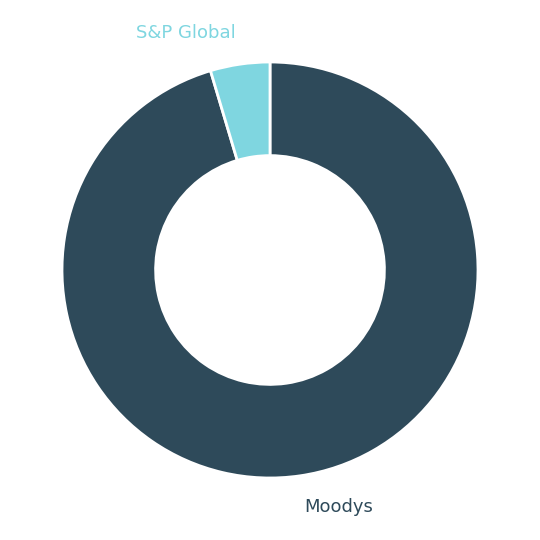

How many segments does this pie chart have?

2